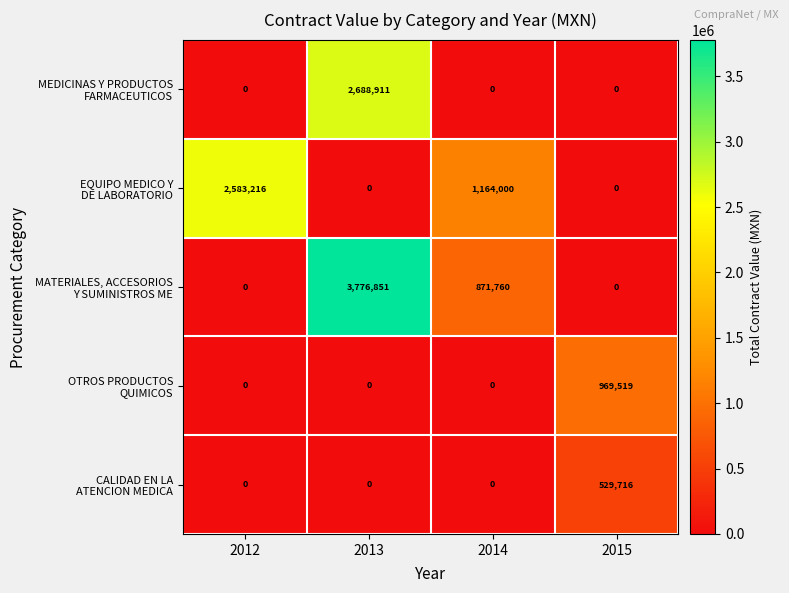

At which category is the sum across all series the highest?

2013